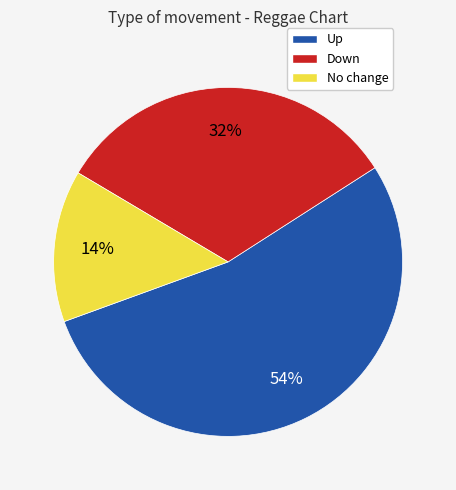

To the nearest percent, what is the average slice percentage?

33%